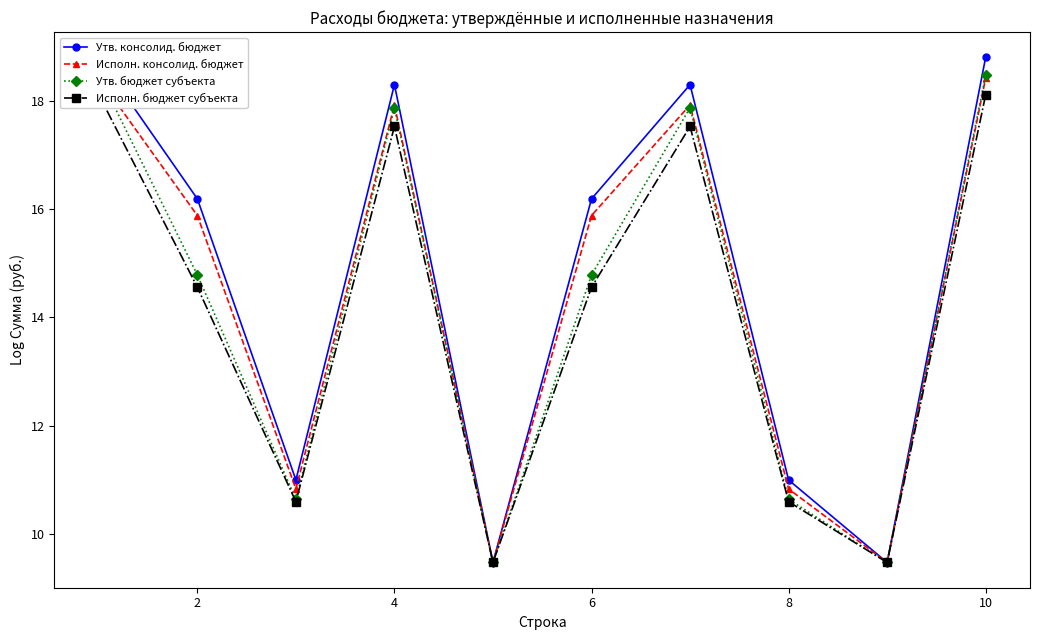

Count the number of data series in this chart.

4